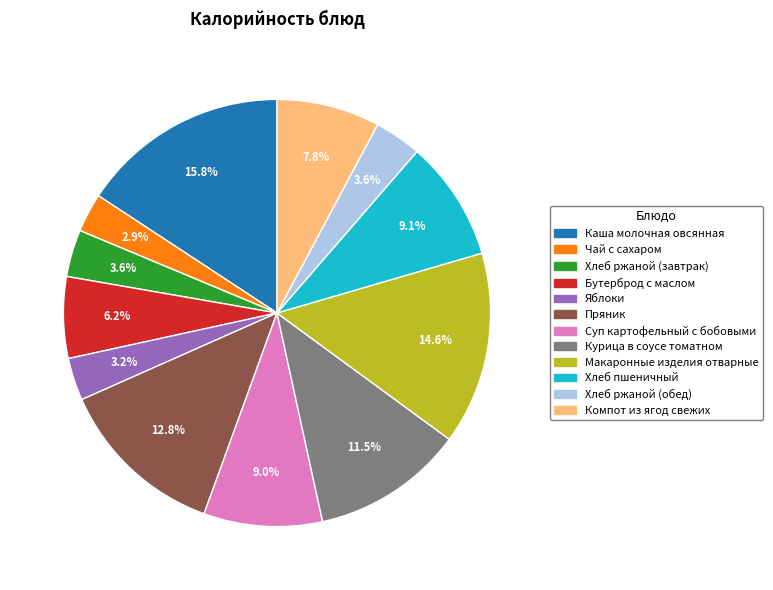

Does Суп картофельный с бобовыми account for over 50% of the chart?

No